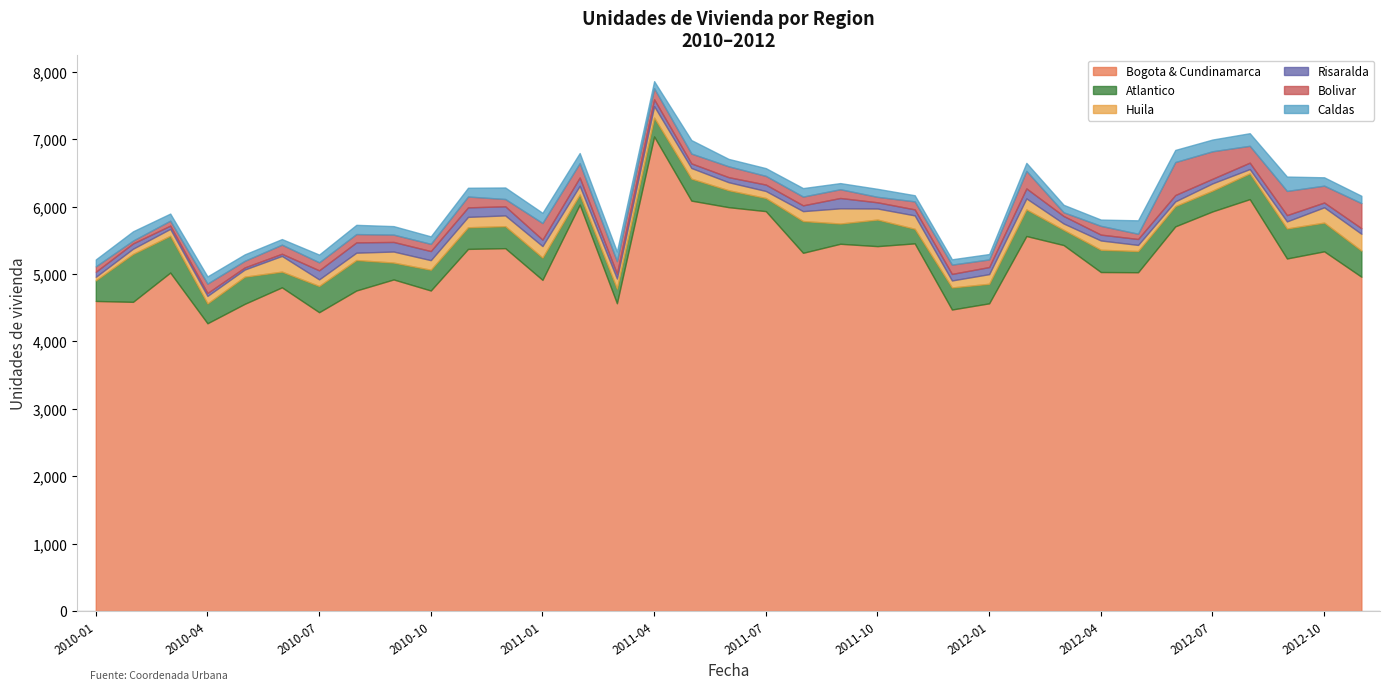

The Risaralda series shows 142 at 2010-09. True or false?

True